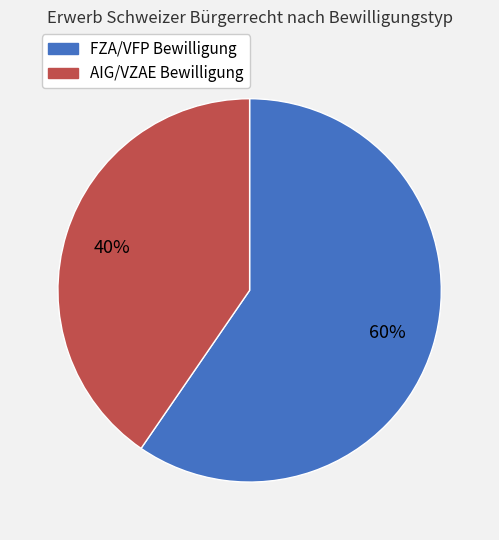

Combined, do FZA/VFP Bewilligung and AIG/VZAE Bewilligung account for over 50%?

Yes